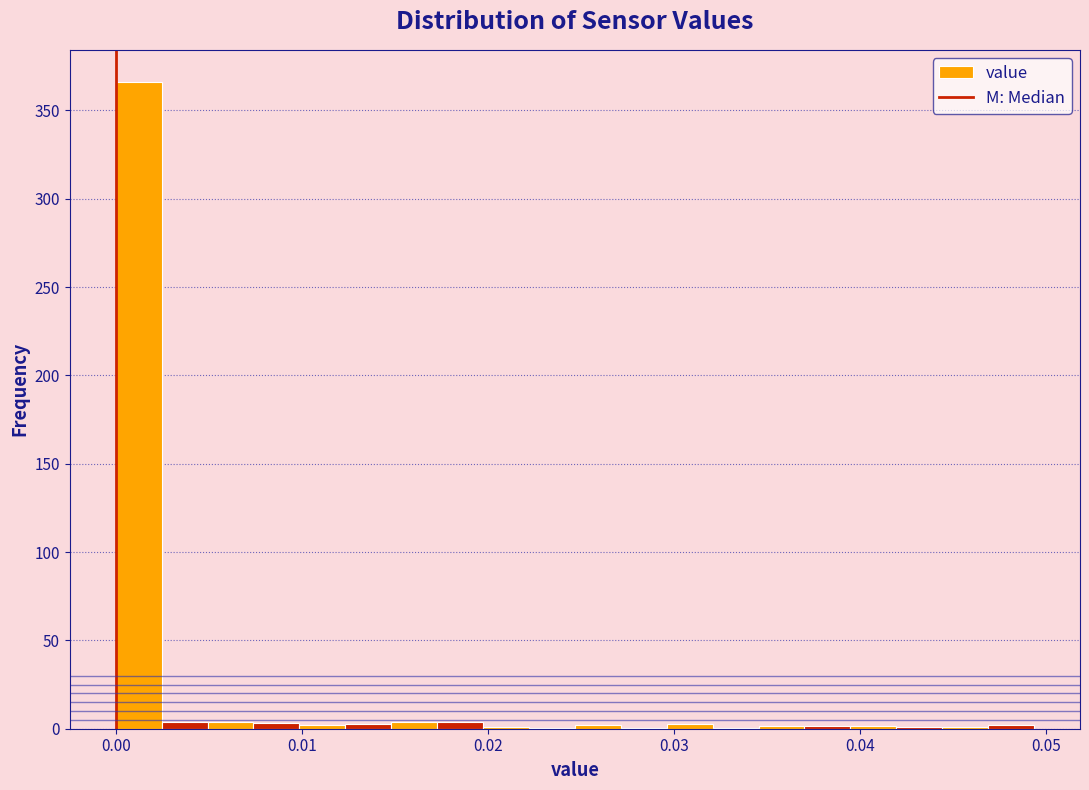

Around what value on the x-axis is the tallest bar? Give the approximate position of its centre, as read against the axis.

0.001